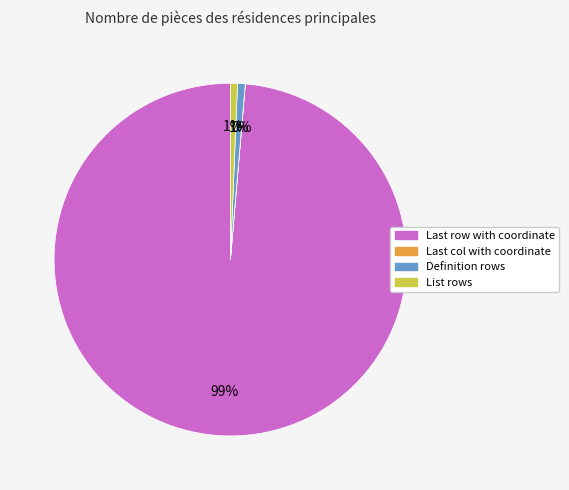

Which category accounts for the majority?

Last row with coordinate